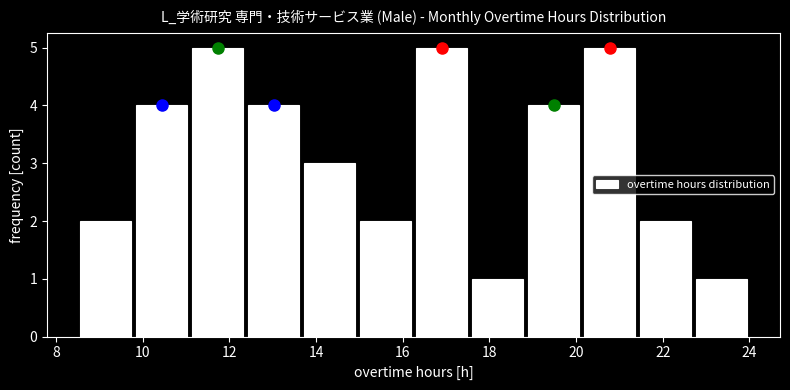

Reading left to right, transcribe this chart: for each bar, give the range it covers on the x-axis and its height. Neither the bar edges nor the heights are printed on the chart, so give them approximately, as read against the axes.

8.6 to 9.8: 2
9.8 to 11.0: 4
11.0 to 12.4: 5
12.4 to 13.6: 4
13.6 to 15.0: 3
15.0 to 16.2: 2
16.2 to 17.6: 5
17.6 to 18.8: 1
18.8 to 20.2: 4
20.2 to 21.4: 5
21.4 to 22.8: 2
22.8 to 24.0: 1